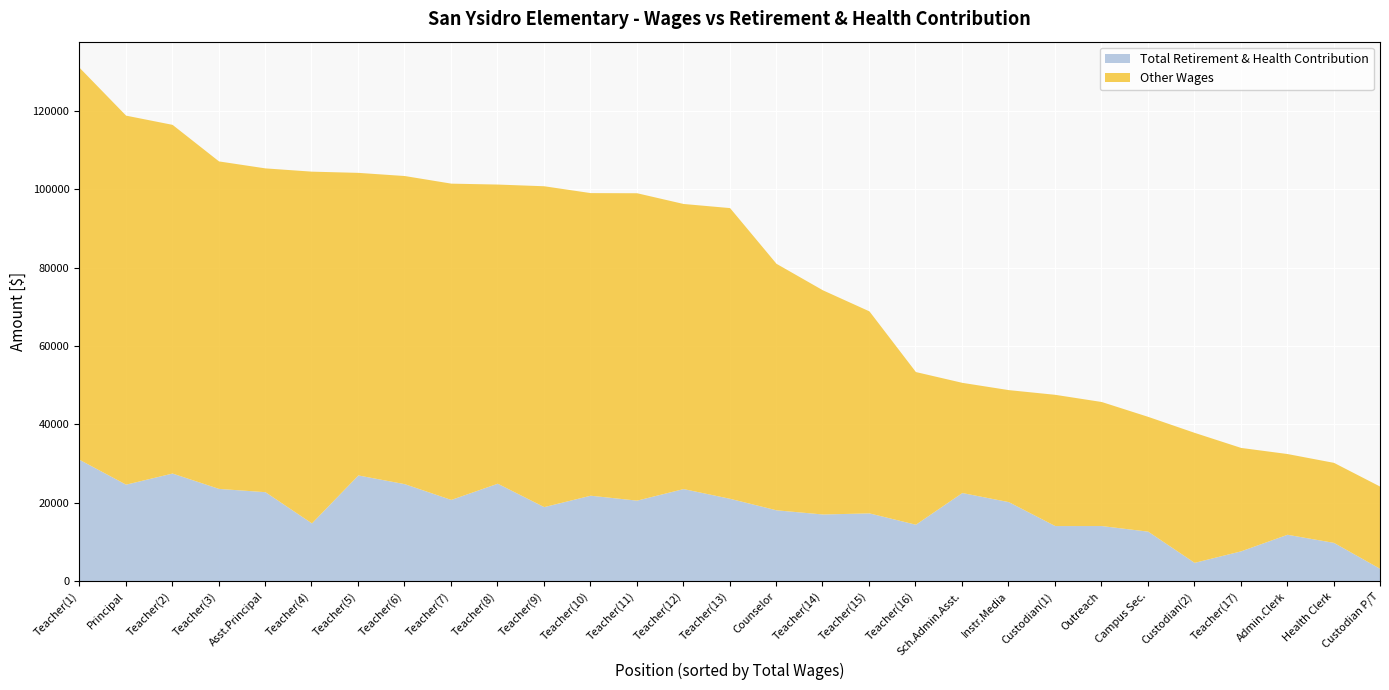

The value of total_retirement at 4 is 37880. True or false?

False